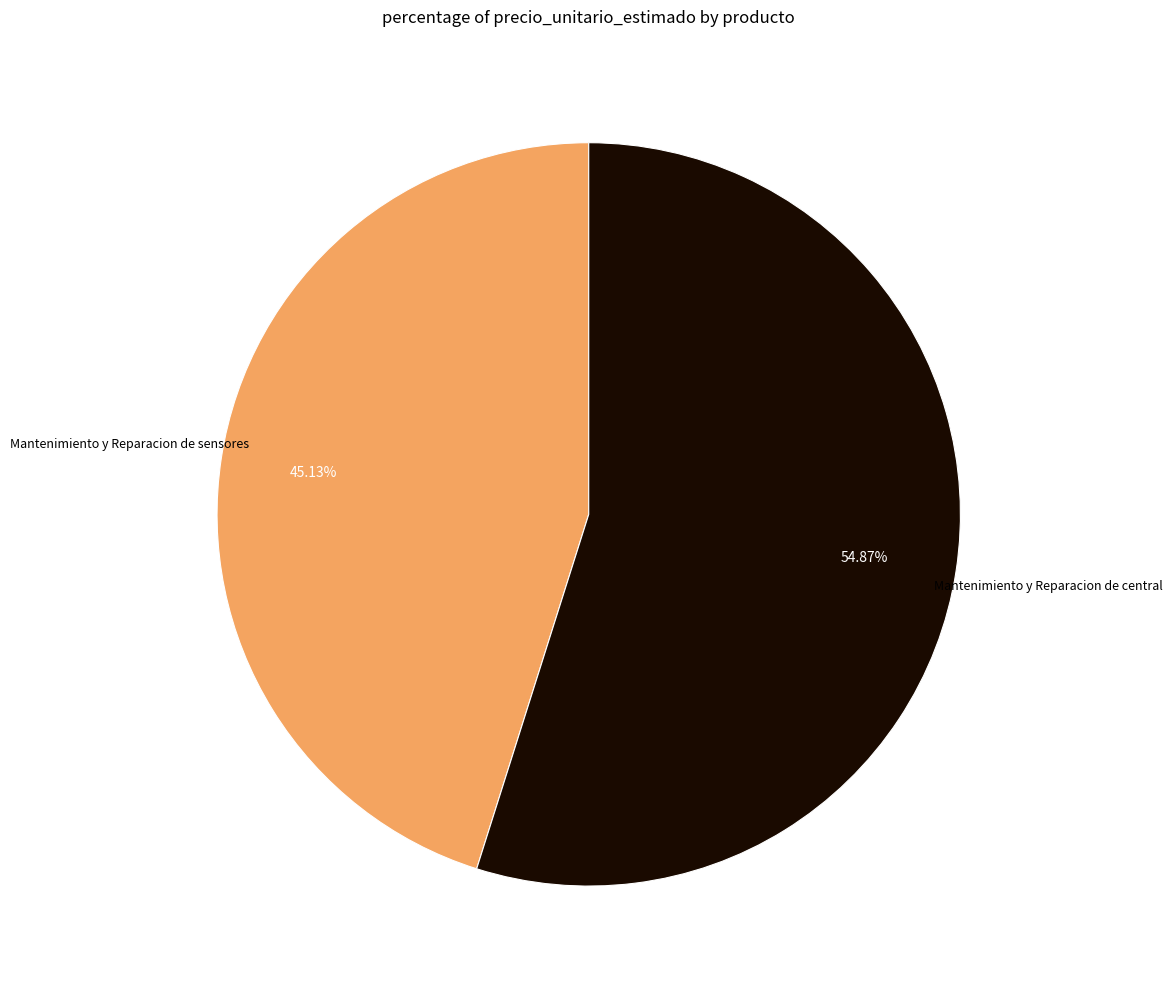

Does any single category account for the majority?

Yes